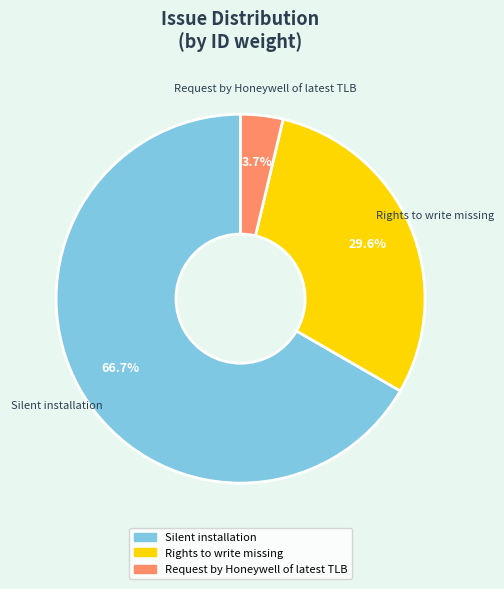

How many slices are in this pie chart?

3